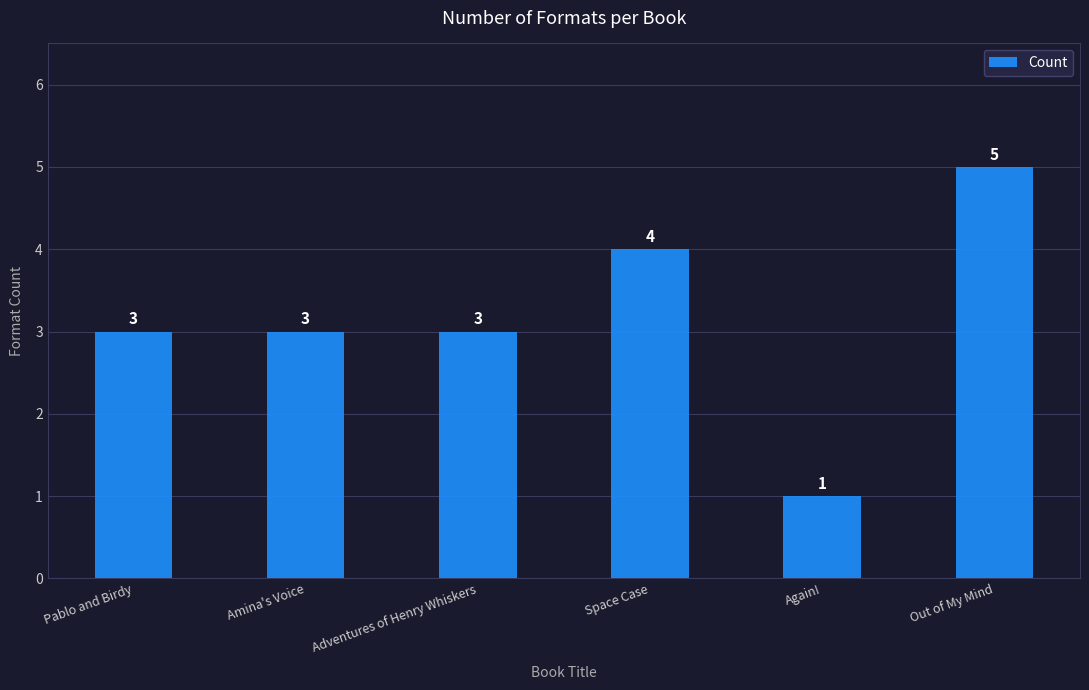

How many bars are there in total?

6